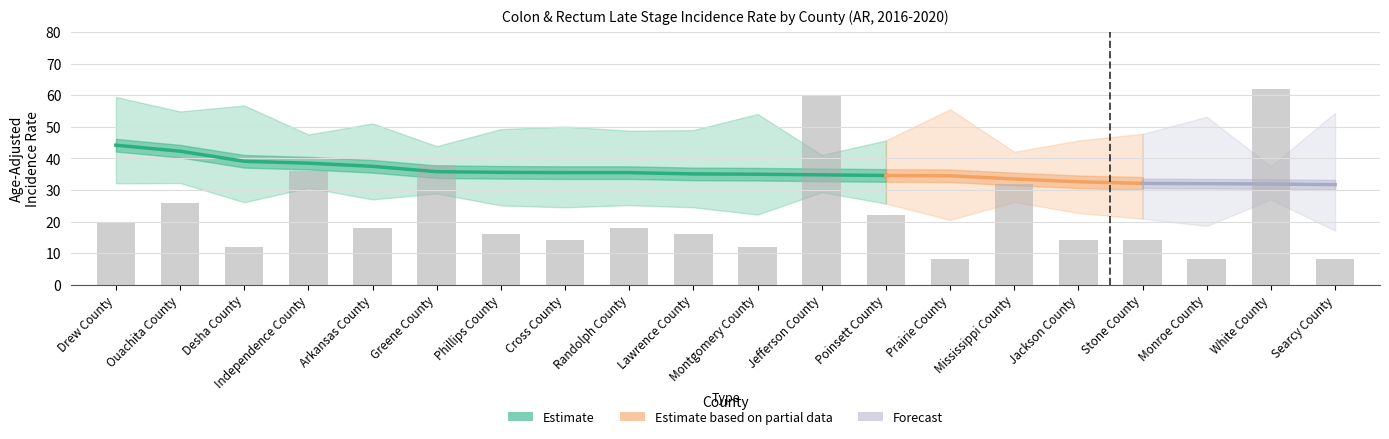

Reading left to right, extract all data points from this chart.

Rate: 44.2	42.3	39.1	38.5	37.5	35.8	35.6	35.5	35.5	35.1	35.0	34.8	34.6	34.5	33.5	32.6	32.1	32.0	31.9	31.7
Lower CI: 32.1	32.2	26.1	30.7	27.0	28.9	25.1	24.5	25.2	24.5	22.2	29.3	25.7	20.5	26.2	22.7	20.9	18.6	27.0	17.1
Upper CI: 59.5	54.9	56.8	47.6	51.1	43.9	49.3	50.1	48.8	49.0	54.1	41.1	45.7	55.6	42.1	45.7	47.8	53.2	37.5	54.5
Avg Annual Count: 10.0	13.0	6.0	18.0	9.0	19.0	8.0	7.0	9.0	8.0	6.0	30.0	11.0	4.0	16.0	7.0	7.0	4.0	31.0	4.0
Pct Late Stage: 66.2	67.0	66.0	77.1	61.6	71.9	62.1	63.2	76.8	57.4	70.0	58.2	66.7	63.6	70.3	66.1	73.3	62.1	63.9	56.3